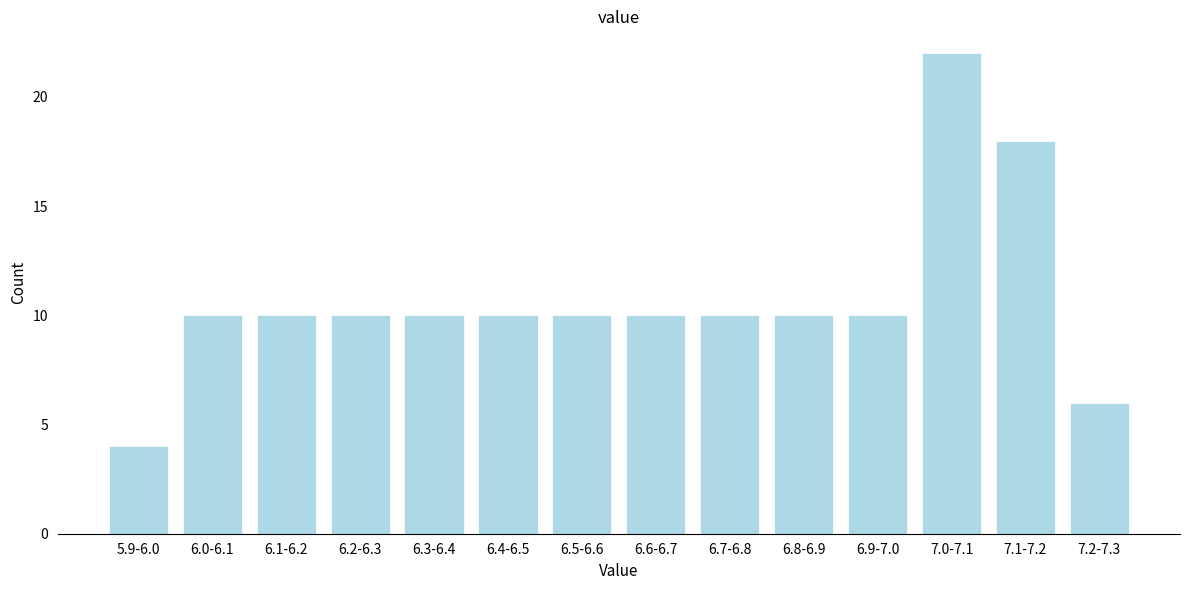

Reading left to right, transcribe all the data shown in this chart.

5.9-6.0=4	6.0-6.1=10	6.1-6.2=10	6.2-6.3=10	6.3-6.4=10	6.4-6.5=10	6.5-6.6=10	6.6-6.7=10	6.7-6.8=10	6.8-6.9=10	6.9-7.0=10	7.0-7.1=22	7.1-7.2=18	7.2-7.3=6